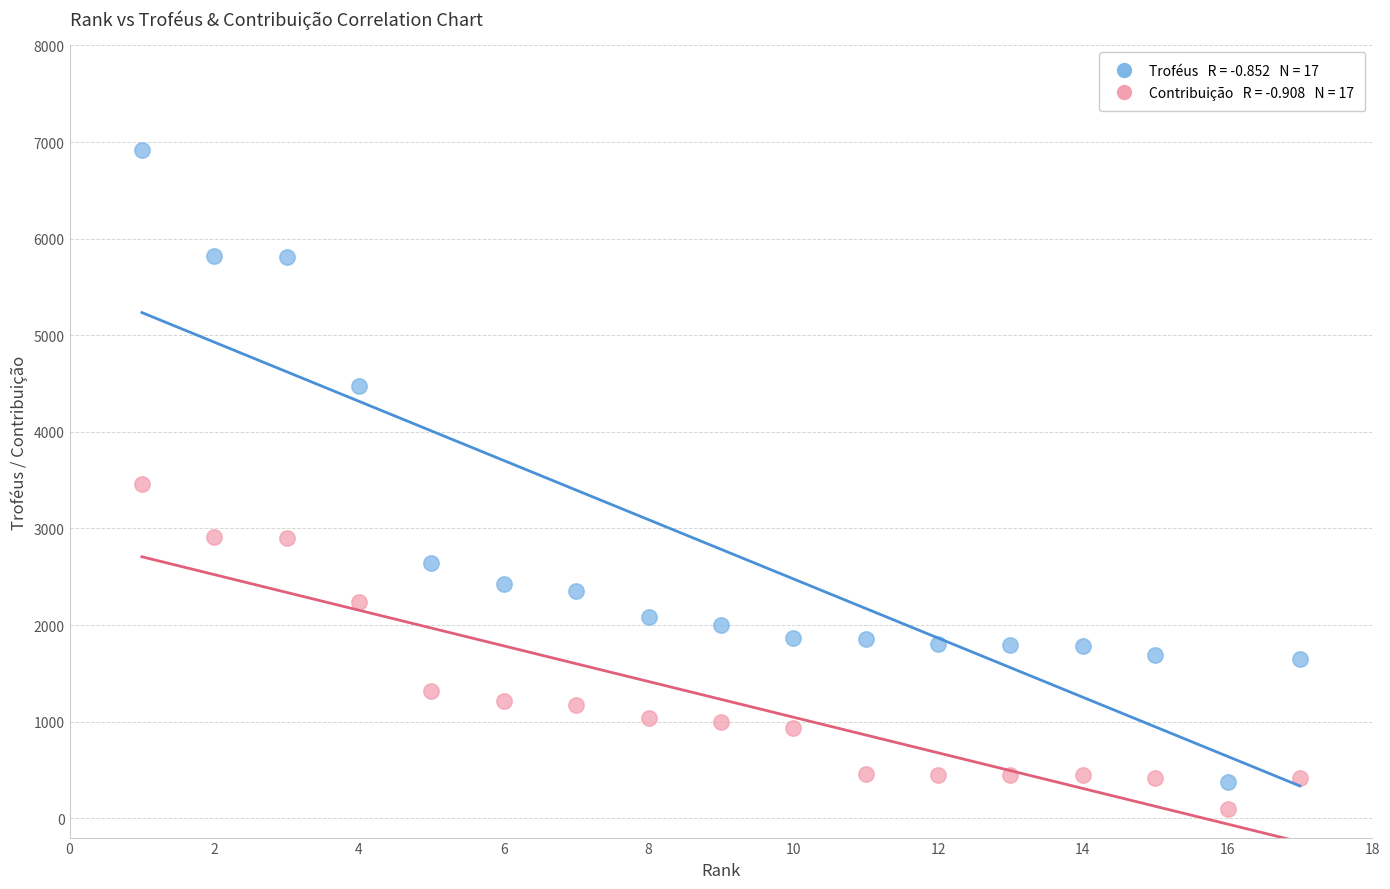

Across all data points, what is the range of X values (max minus min)?

16